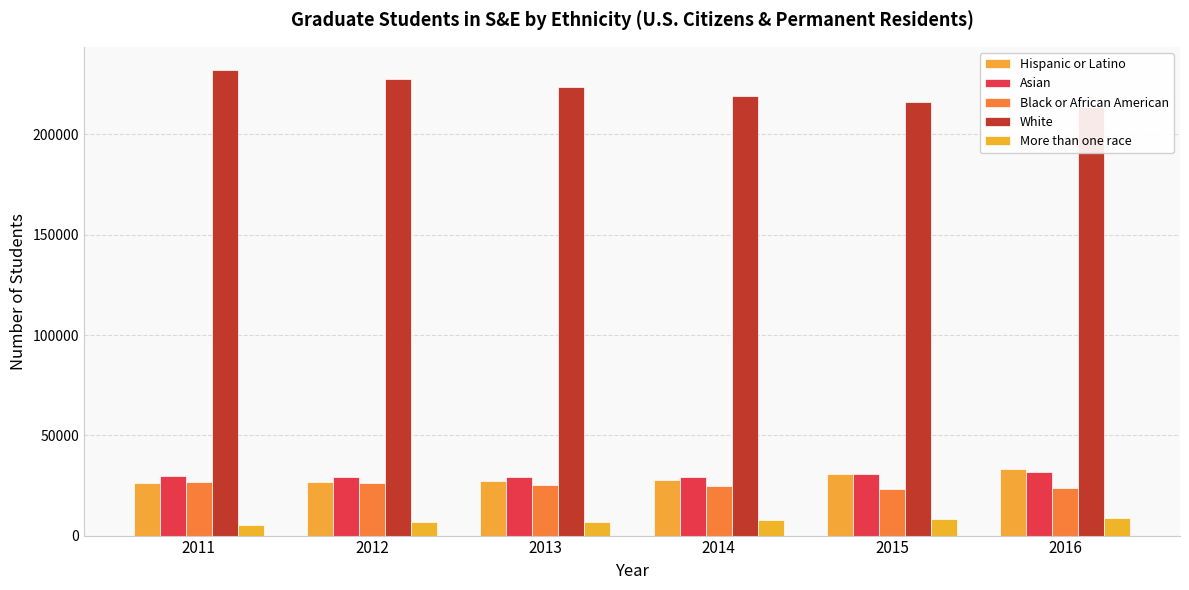

What is the spread (max minus min) of values at 2014?

211060